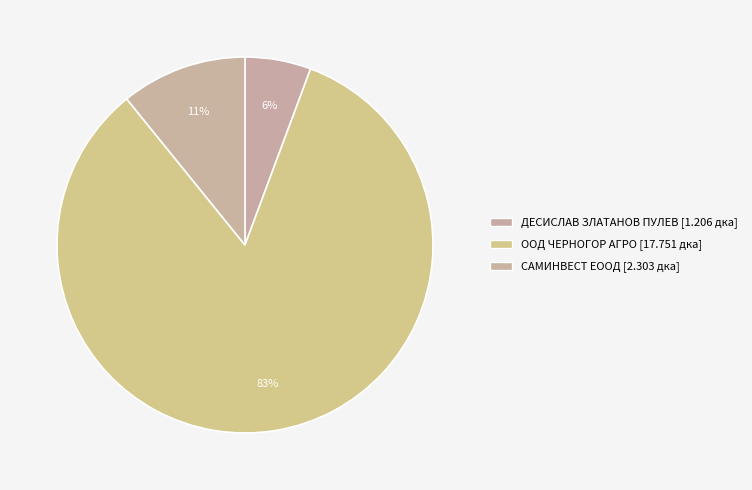

Count the number of slices in the pie.

3